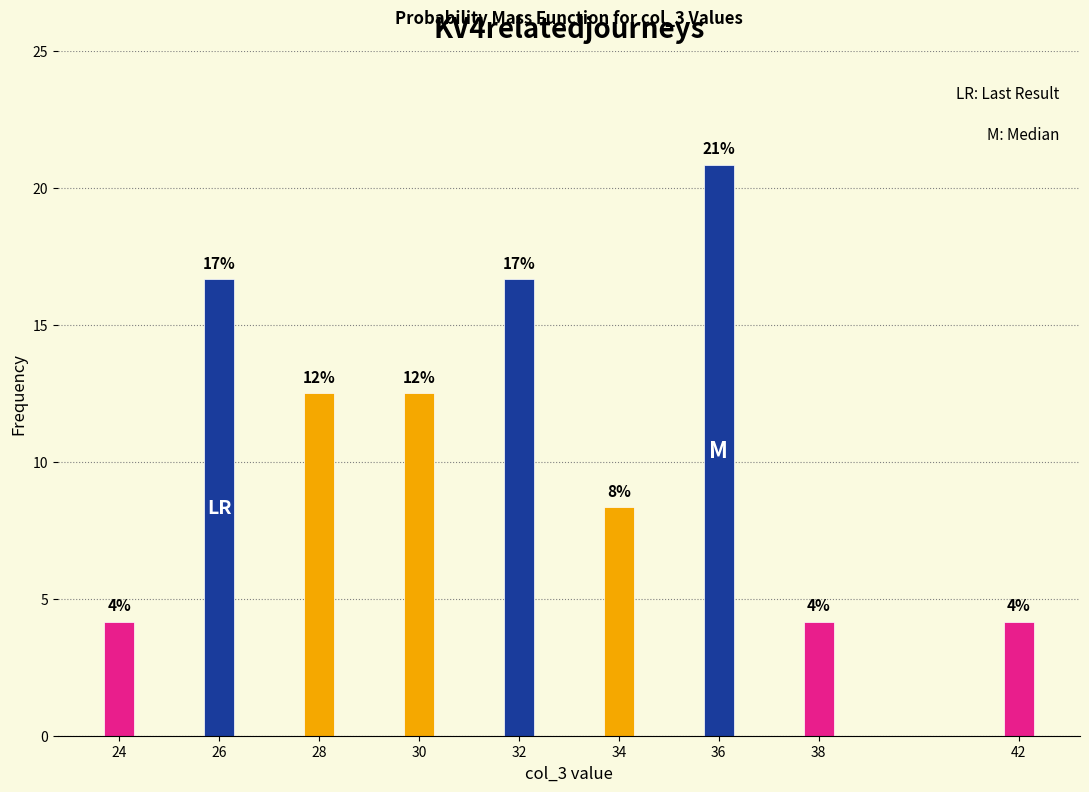

How many bars are there in total?

9